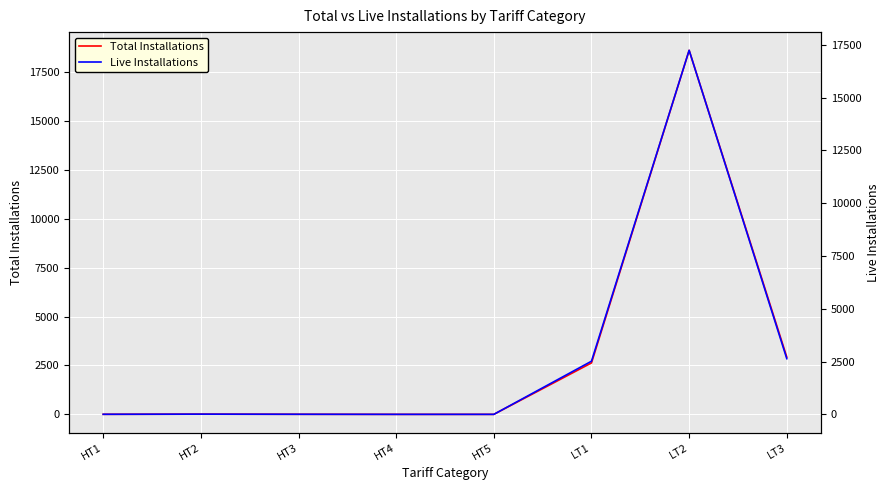

What is the difference between the Total Installations values at HT5 and HT2?

11